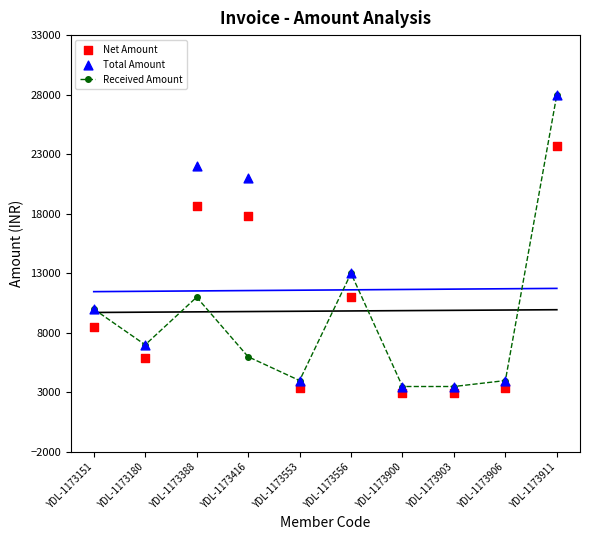

What is the total value across all series at YDL-1173180?

19932.2